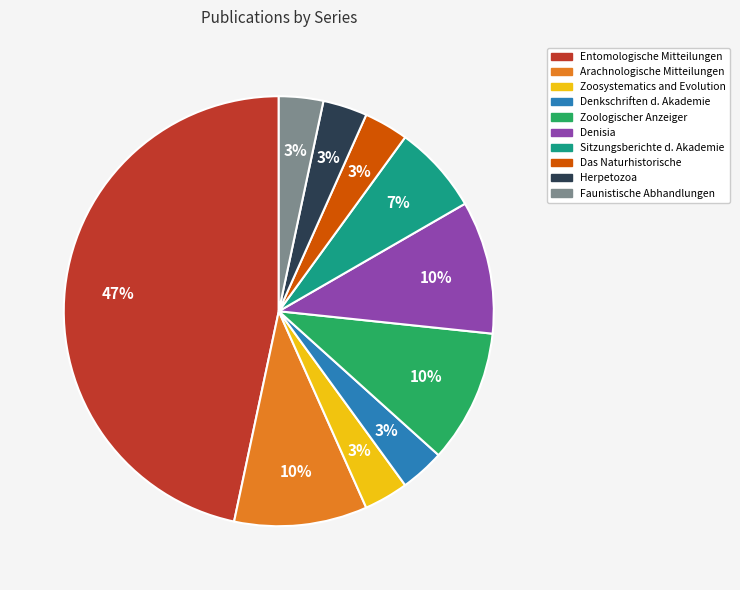

Count the number of slices in the pie.

10